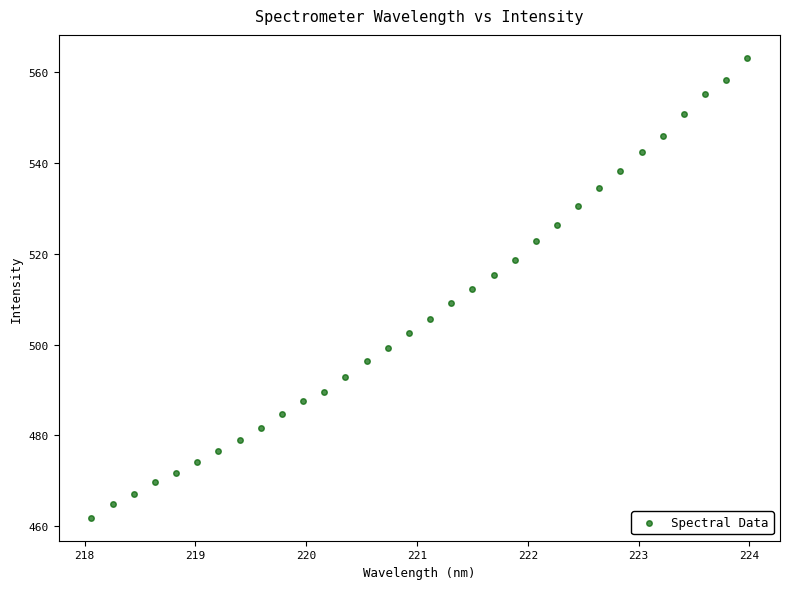

What is the range of Y values (max minus min)?

101.3